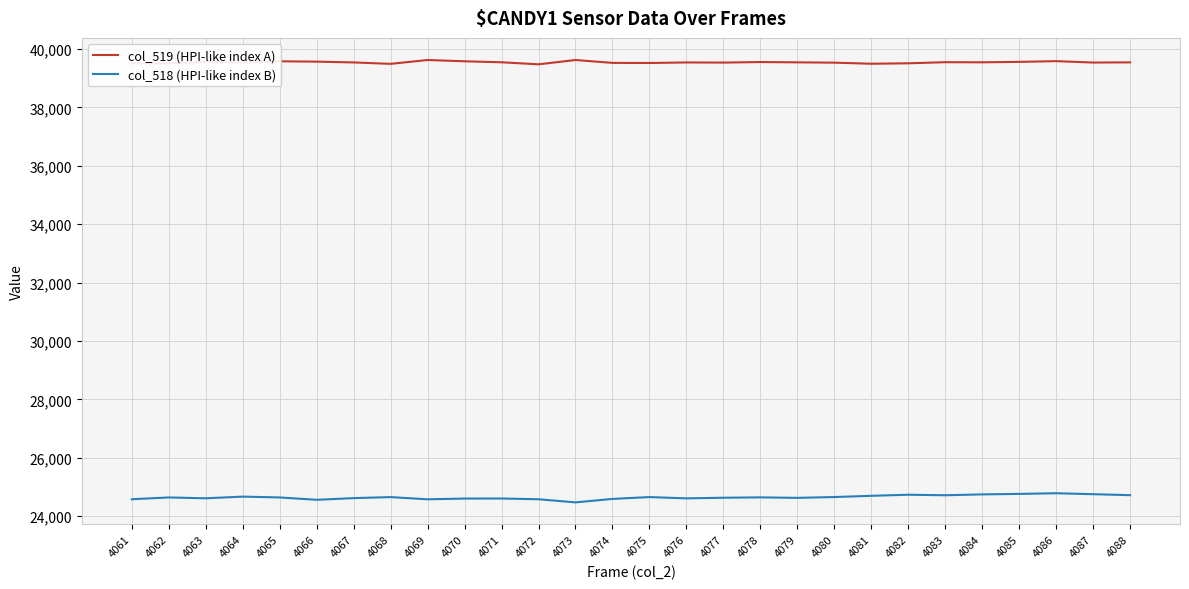

Is it true that col_518 (HPI-like index B) equals 24623 at 4079?

True